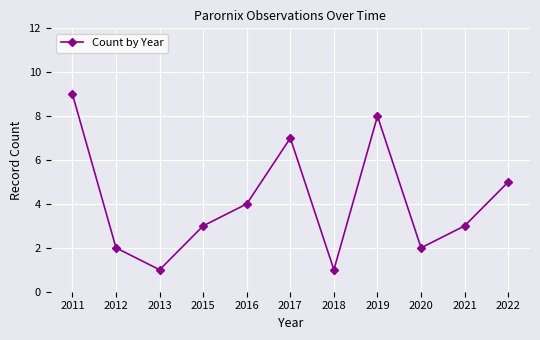

What is the difference between the second highest and second lowest values?

7